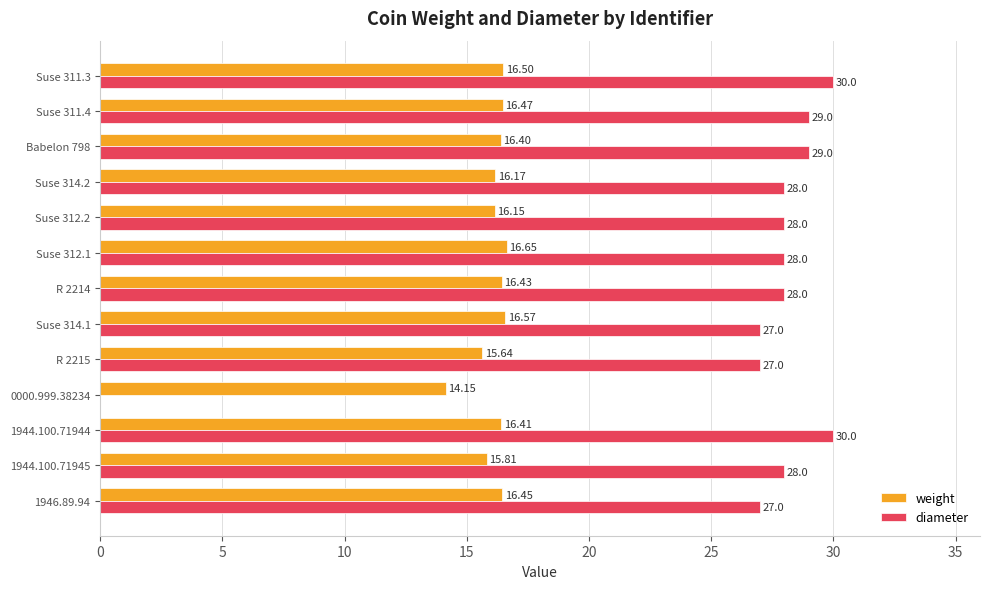

What is the sum of all weight values?

209.8